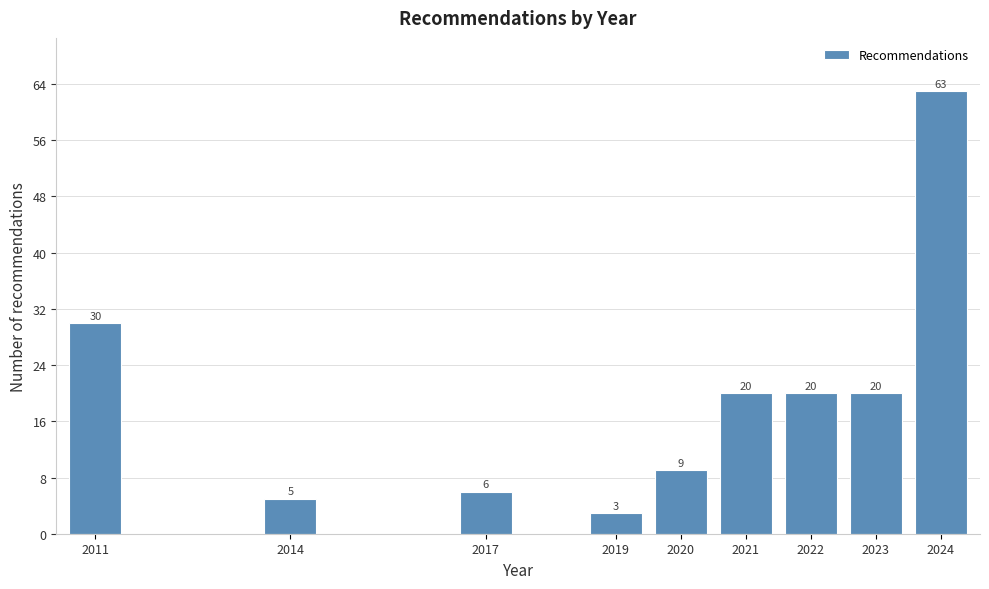

Reading right to left, what are all the values shown in this chart?

63	20	20	20	9	3	6	5	30